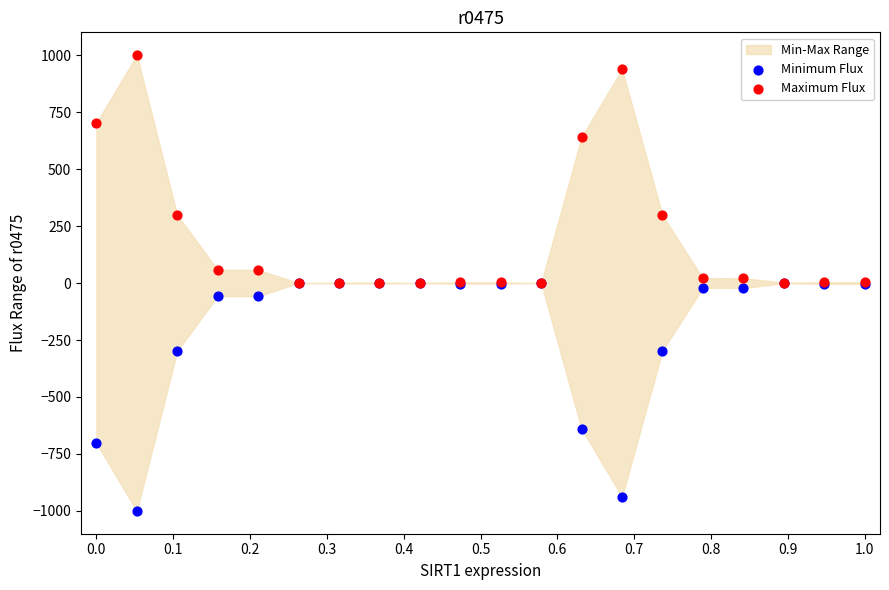

In the Maximum Flux series, what Y value is closest to 499?

640.7